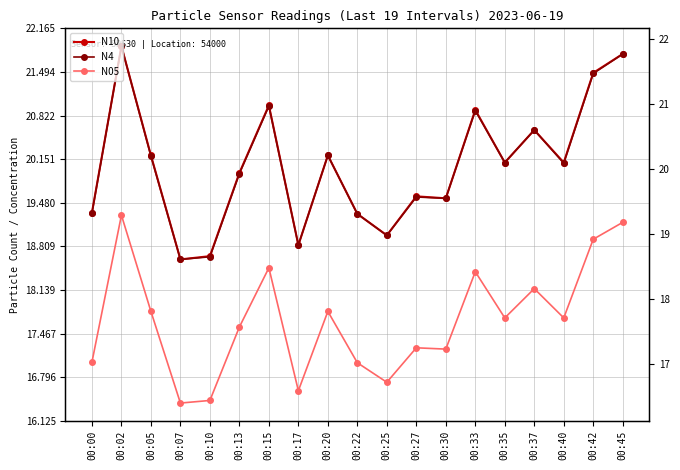

Between 00:07 and 00:37, which series saw the biggest shift?

N10